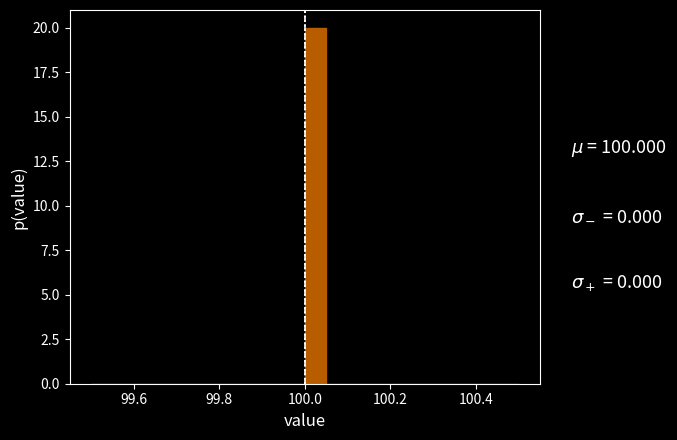

Around what value on the x-axis is the tallest bar? Give the approximate position of its centre, as read against the axis.

100.02